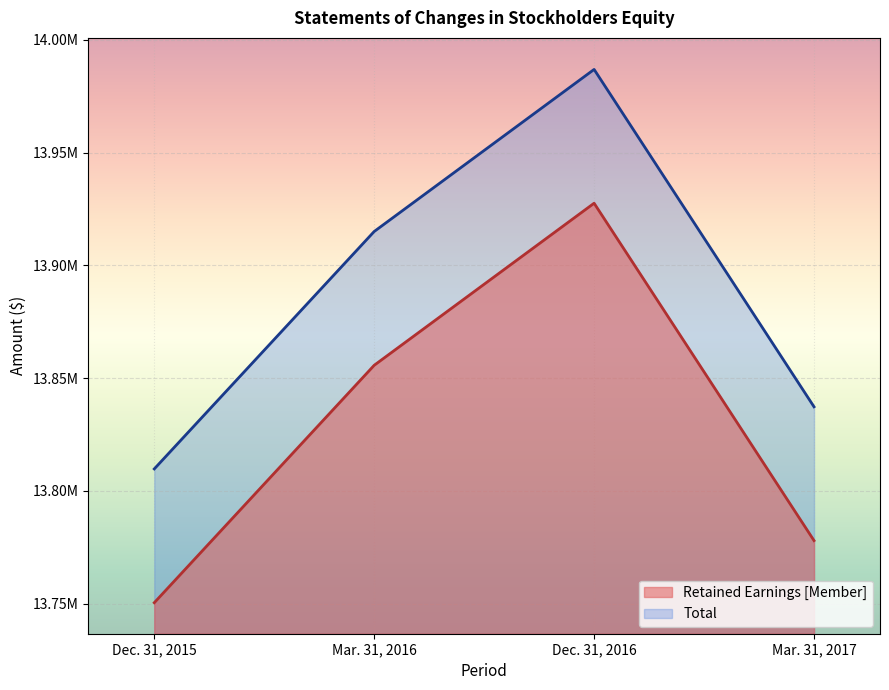

Rank the categories by Retained Earnings [Member] value from lowest to highest.

Dec. 31, 2015, Mar. 31, 2017, Mar. 31, 2016, Dec. 31, 2016